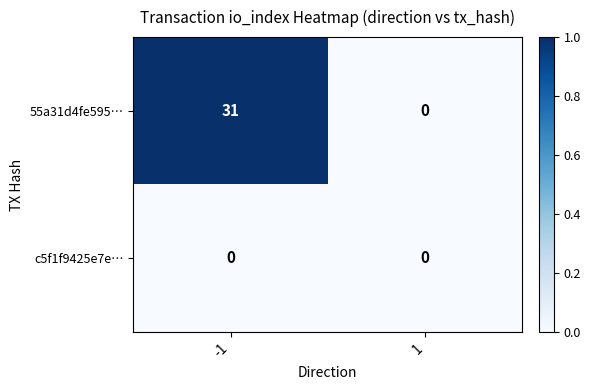

List the series in order of their overall mean, highest first.

55a31d4fe595…, c5f1f9425e7e…